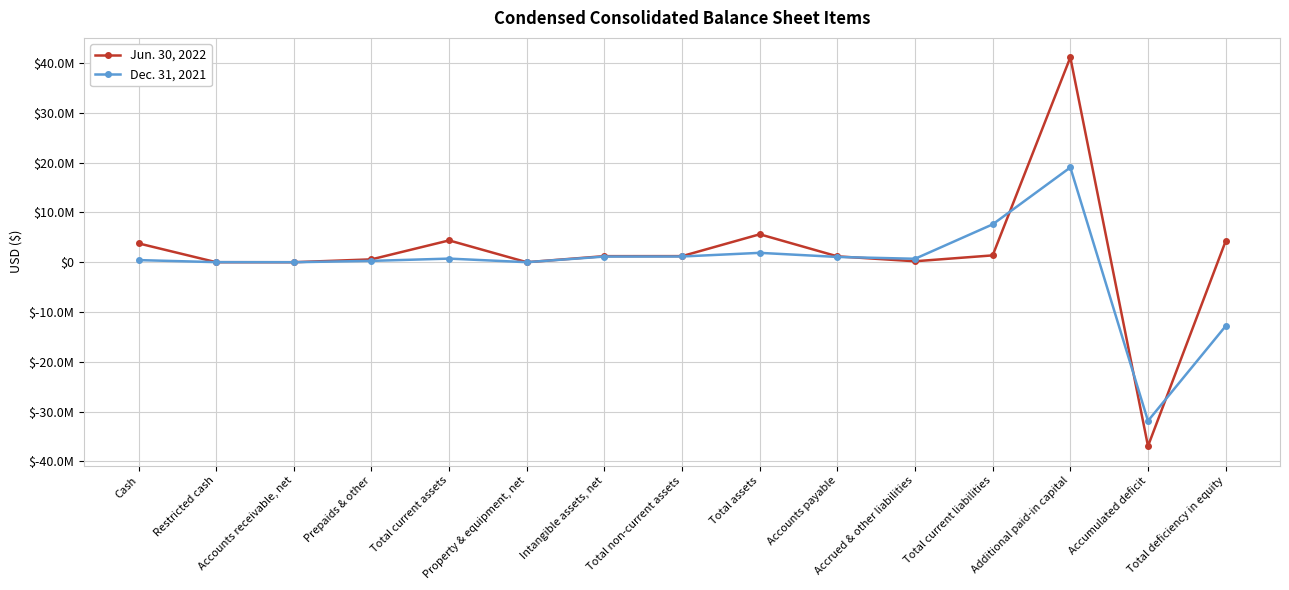

Between which two adjacent categories do Jun. 30, 2022 and Dec. 31, 2021 first intersect?

Cash and Restricted cash